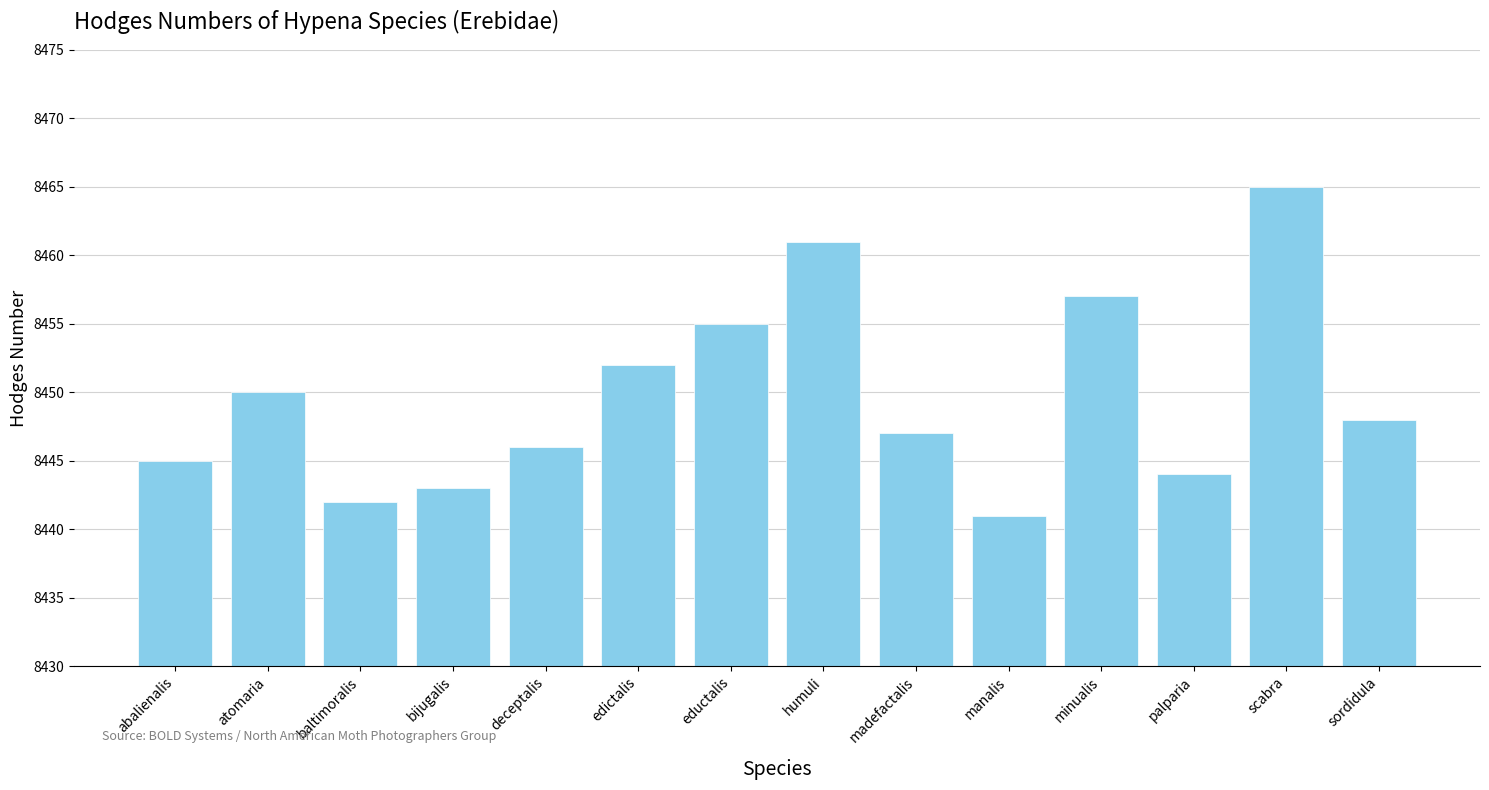

What is the sum of the values at scabra and minualis?

16922